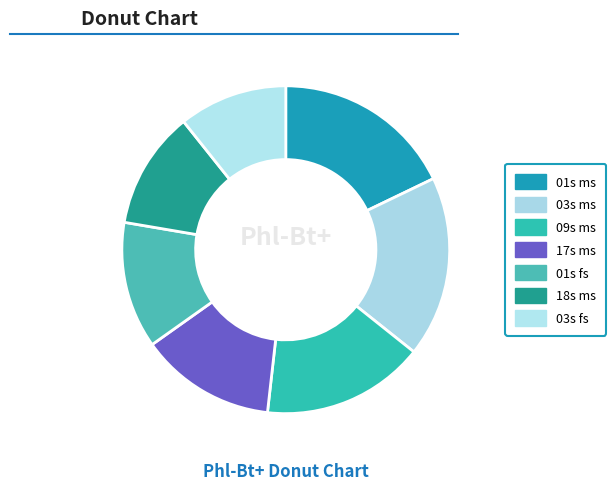

Is there any slice that represents more than half of the pie?

No